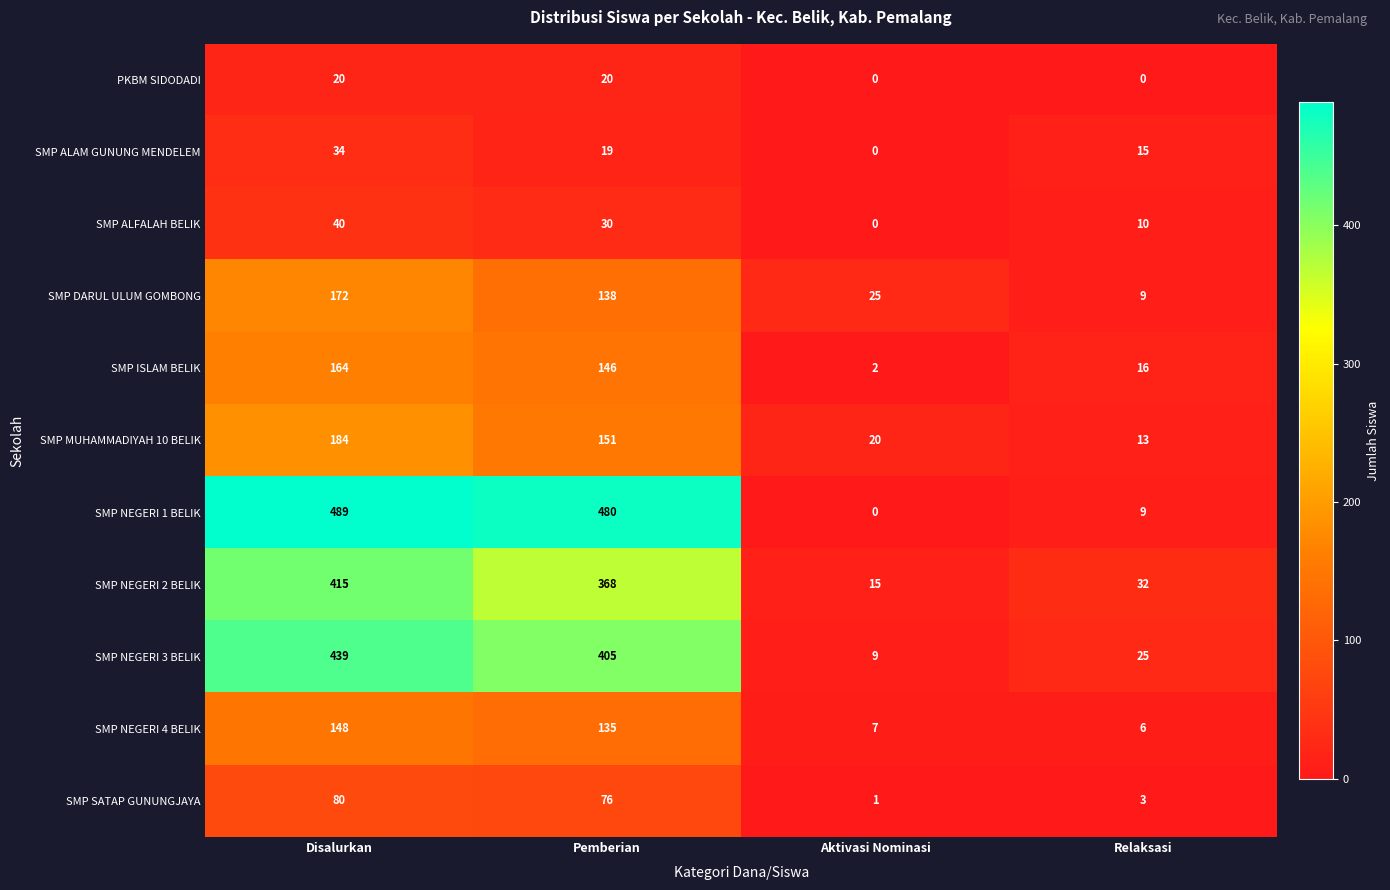

The SMP NEGERI 1 BELIK series shows 16 at Relaksasi. True or false?

False